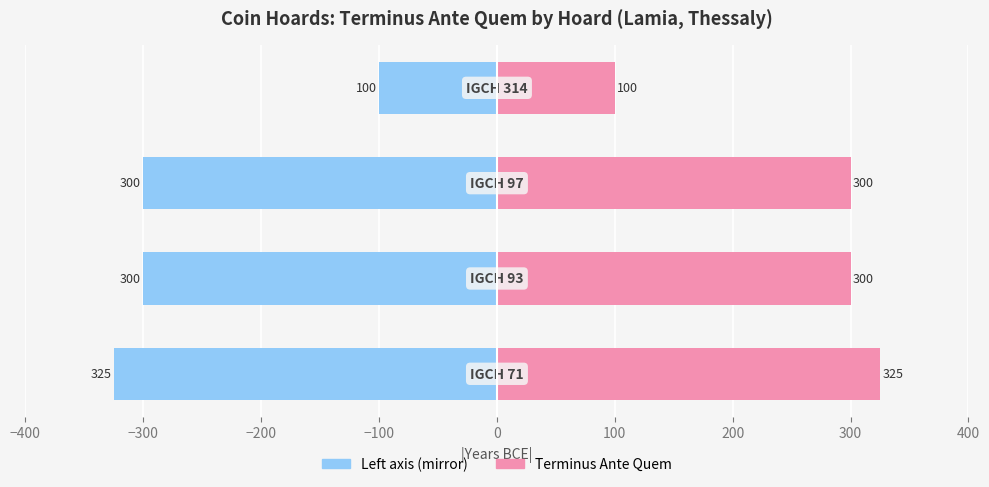

What is the difference between the values at −100 and −400?

225